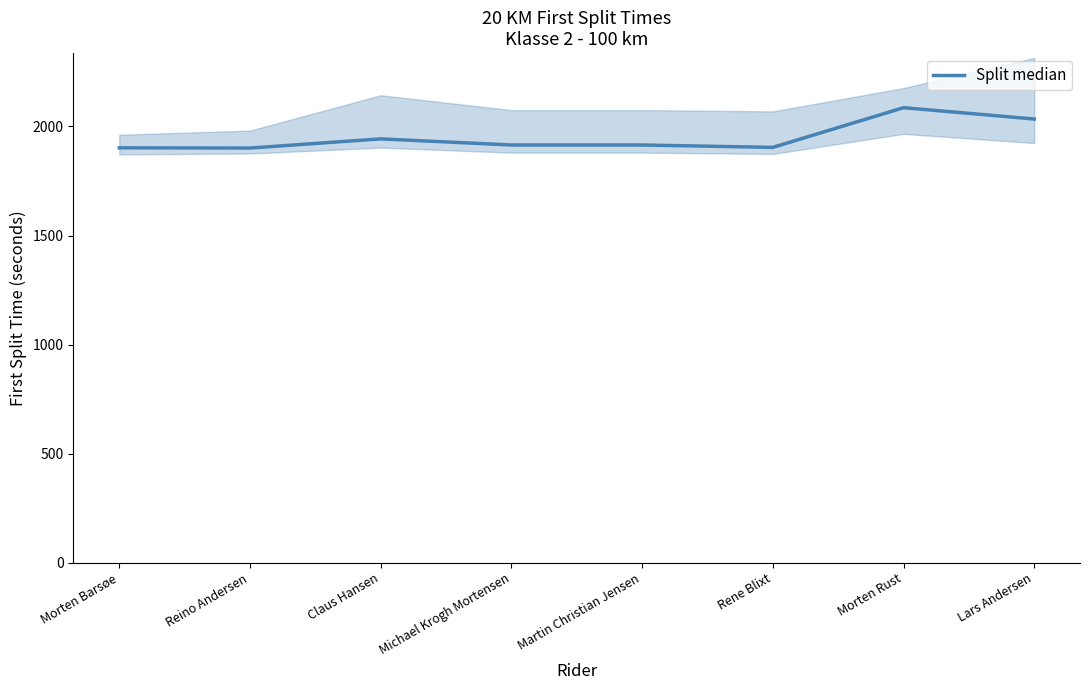

Reading left to right, extract all data points from this chart.

Morten Barsøe=1902	Reino Andersen=1901	Claus Hansen=1943	Michael Krogh Mortensen=1915	Martin Christian Jensen=1915	Rene Blixt=1904	Morten Rust=2086	Lars Andersen=2034